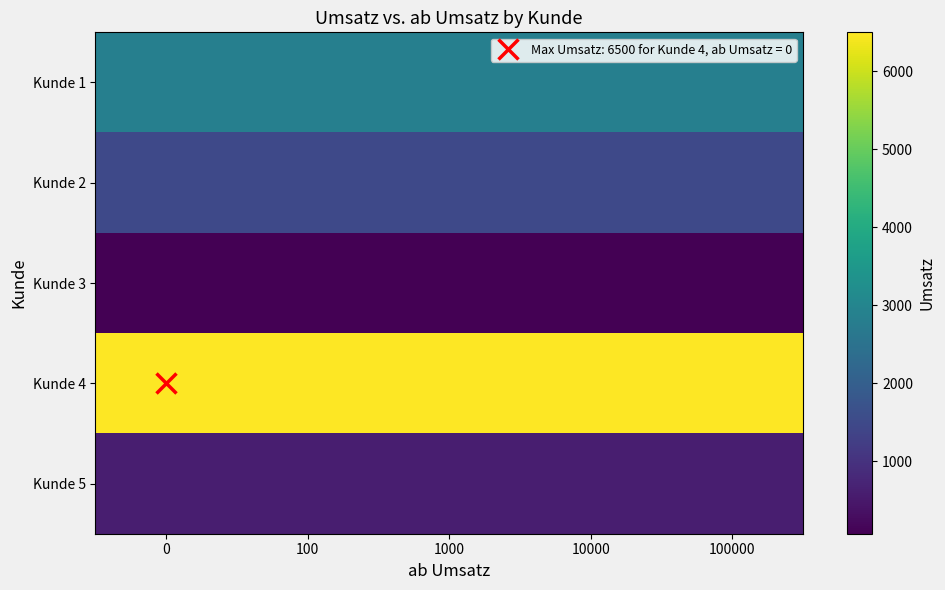

What is the smallest value displayed?

70